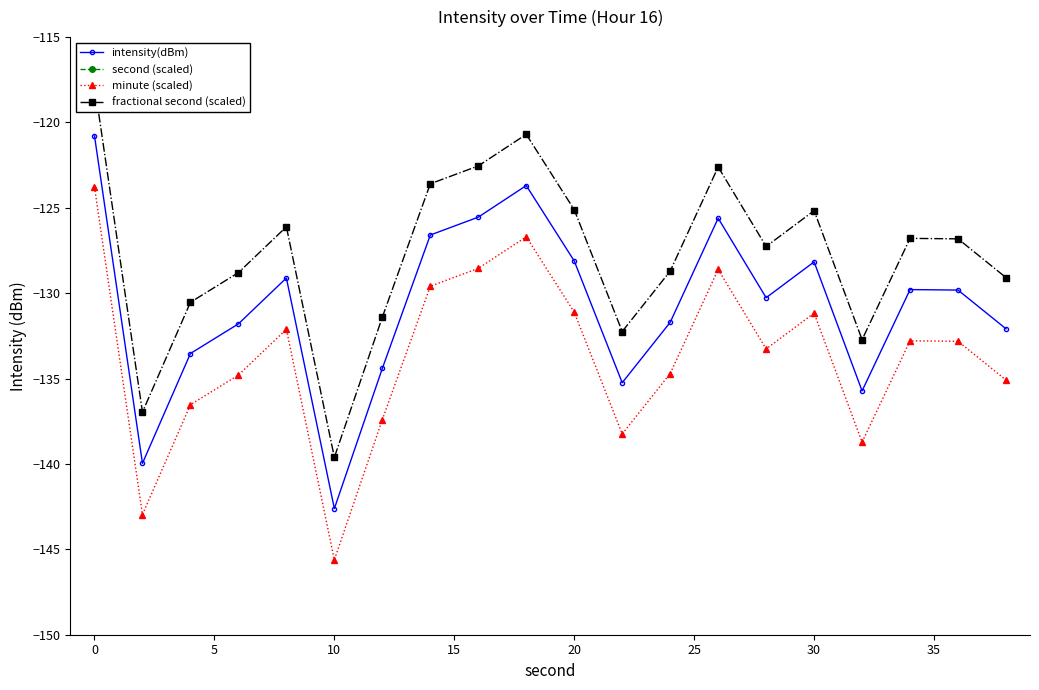

Which category has the lowest value in the minute (scaled) series?

10